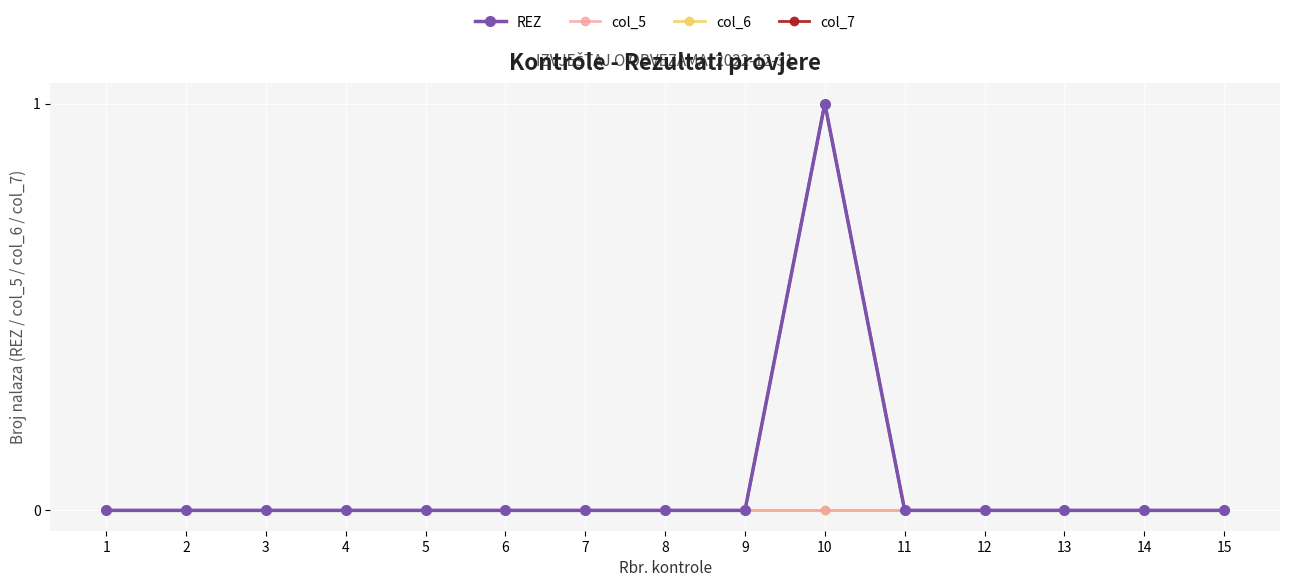

Does the chart have visible grid lines?

Yes